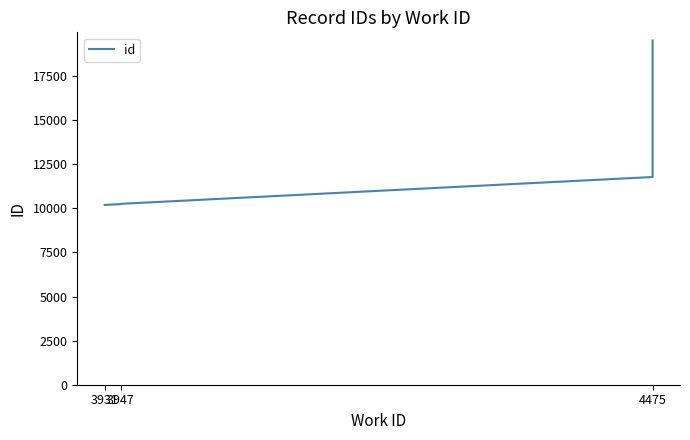

True or false: there are more than 1 points higher than both neighbors.

False